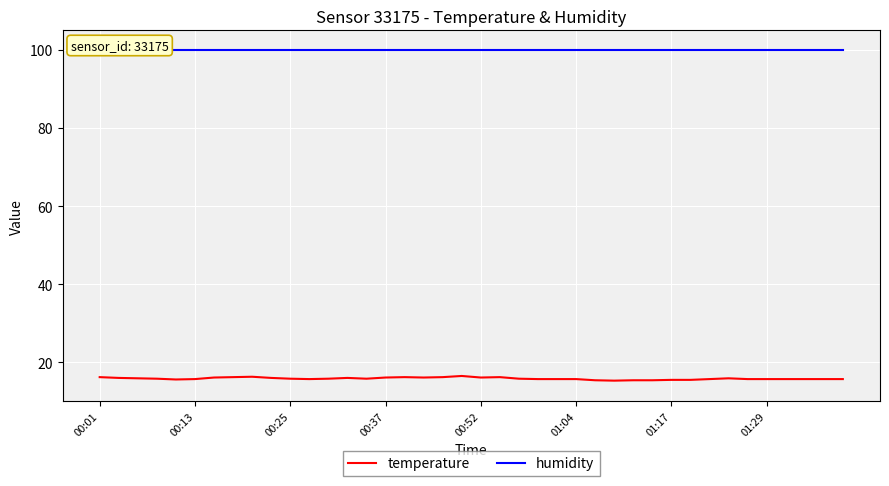

What is the difference between the temperature values at 12 and 27?

0.5